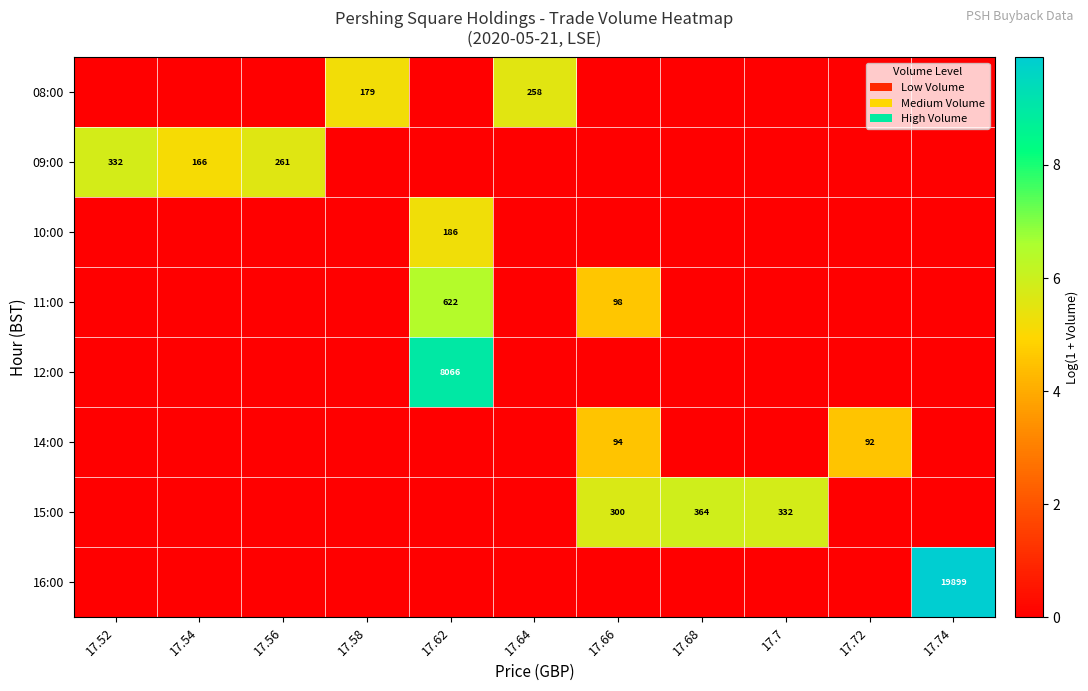

Which category has the highest value across all series?

17.74